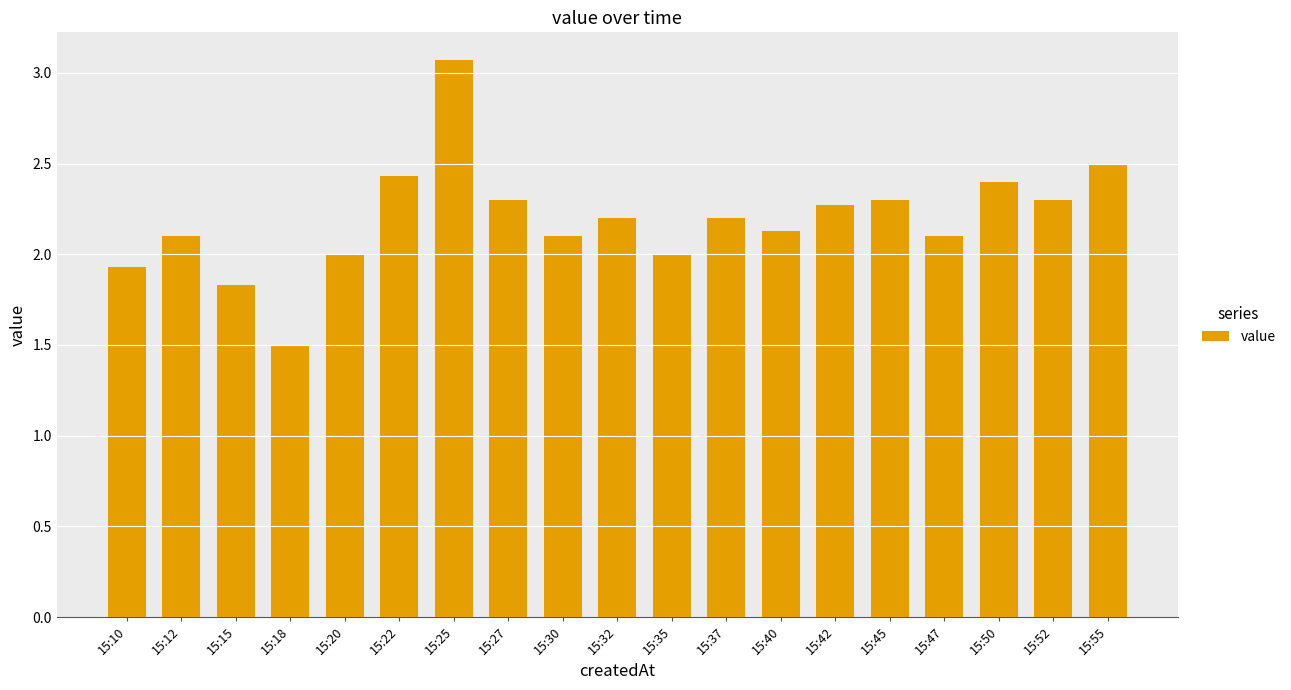

How many distinct data groups are displayed?

1